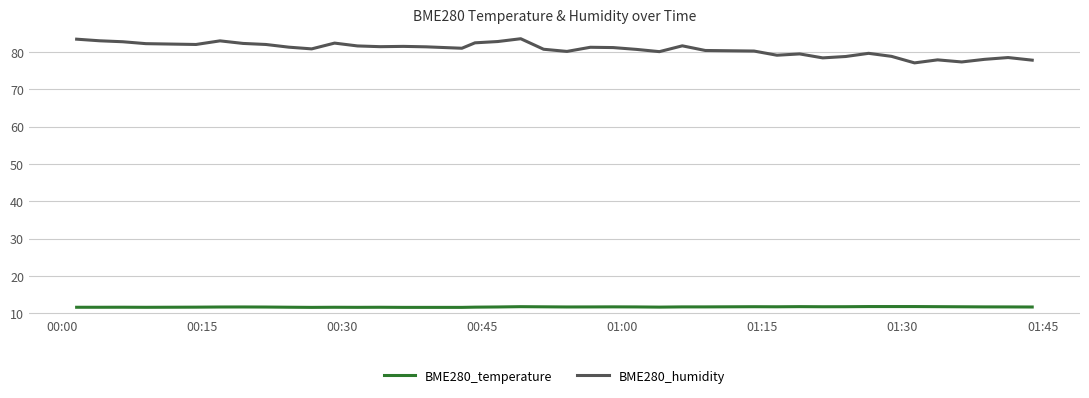

Which series has the largest range (max minus min)?

BME280_humidity